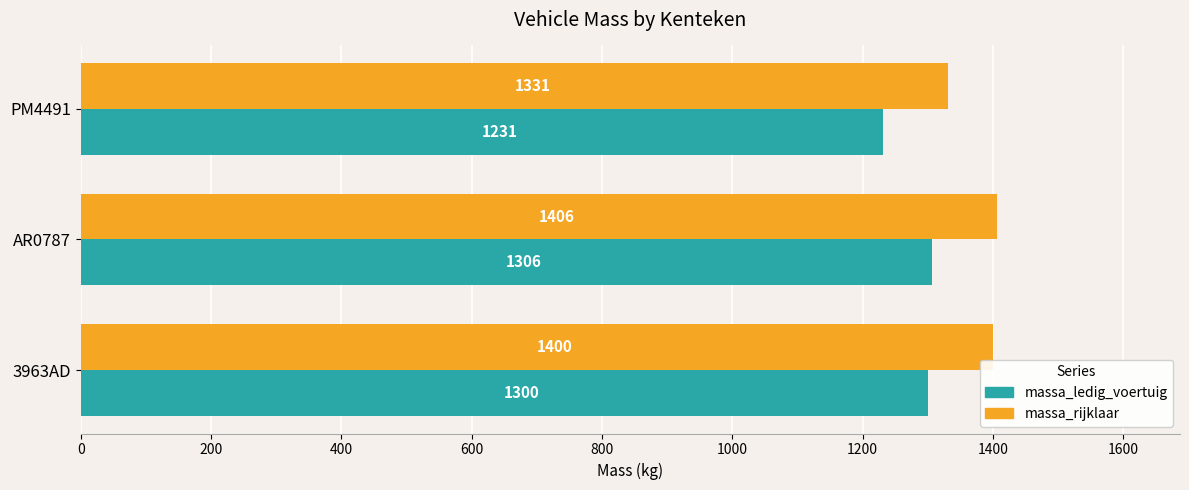

Which category has the lowest value in the massa_rijklaar series?

PM4491